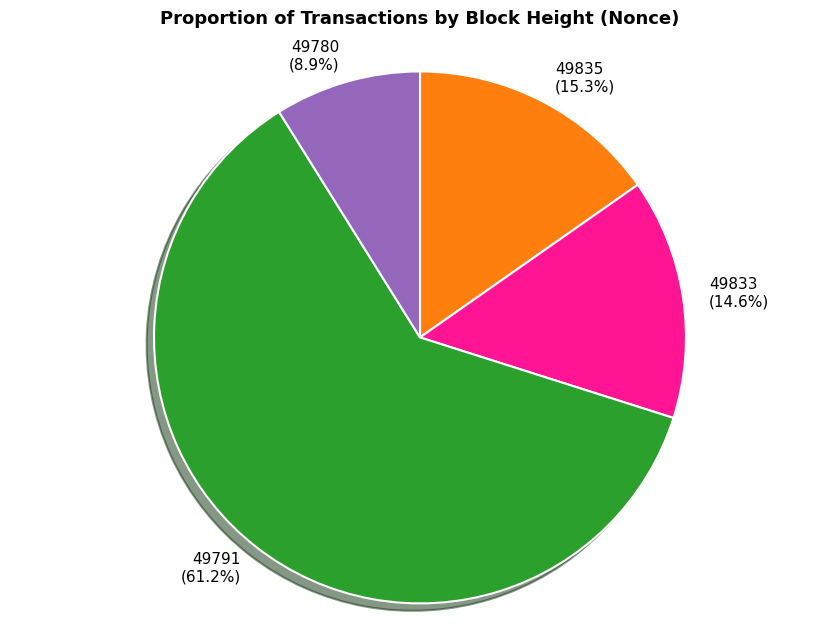

Combined, do 49780 and 49791 account for over 50%?

Yes